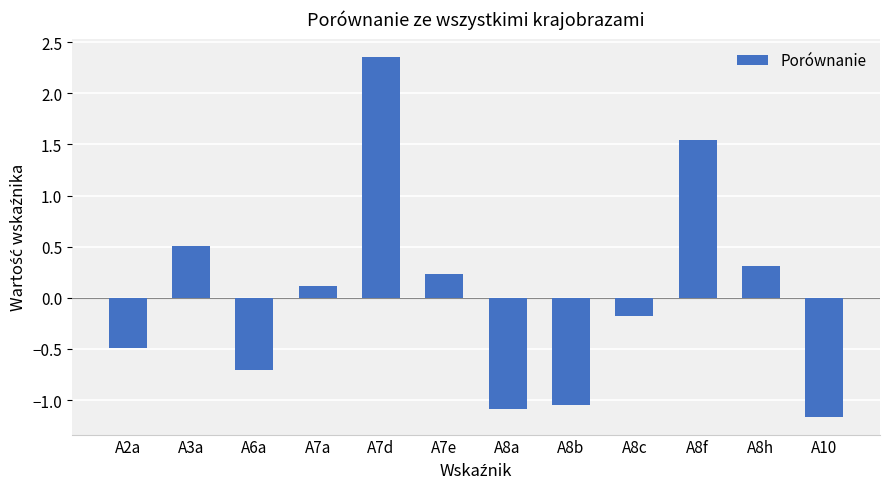

How many data points does each series have?

12